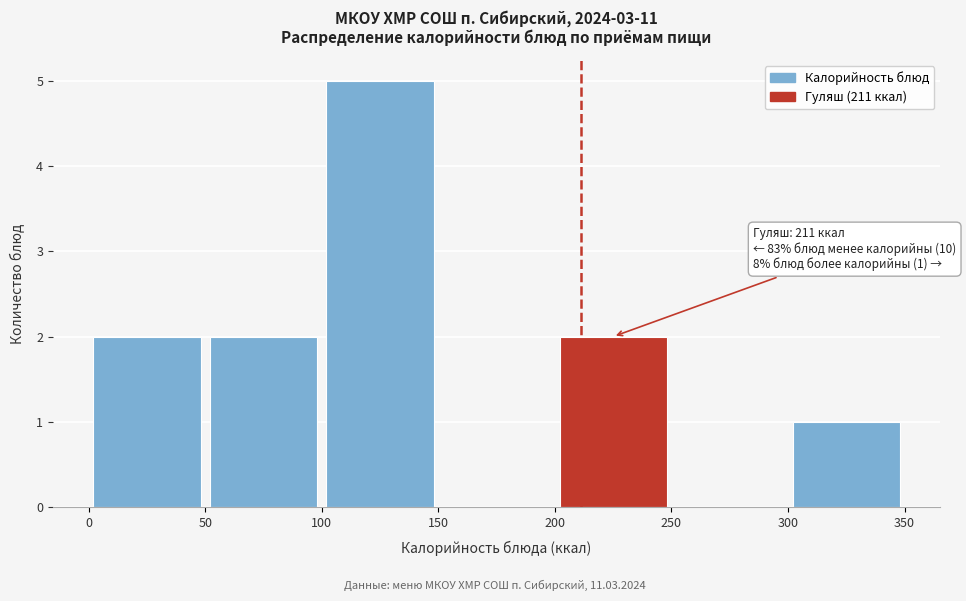

Over which range of the x-axis is the bar tallest?

100 to 150